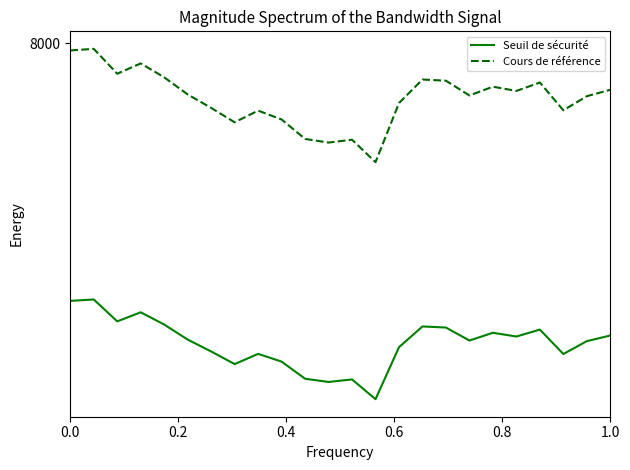

At which label is Cours de référence closest to 7762?

1.0